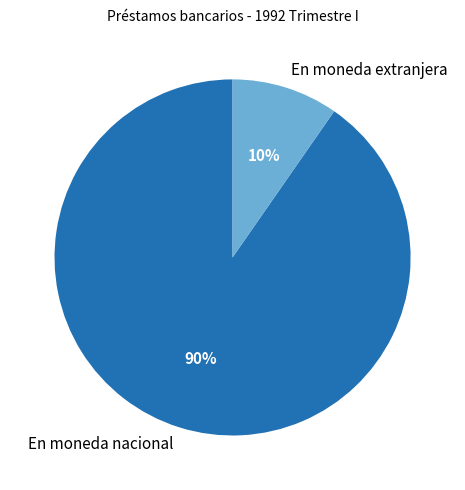

To the nearest percent, what percentage of the pie is En moneda nacional?

90%